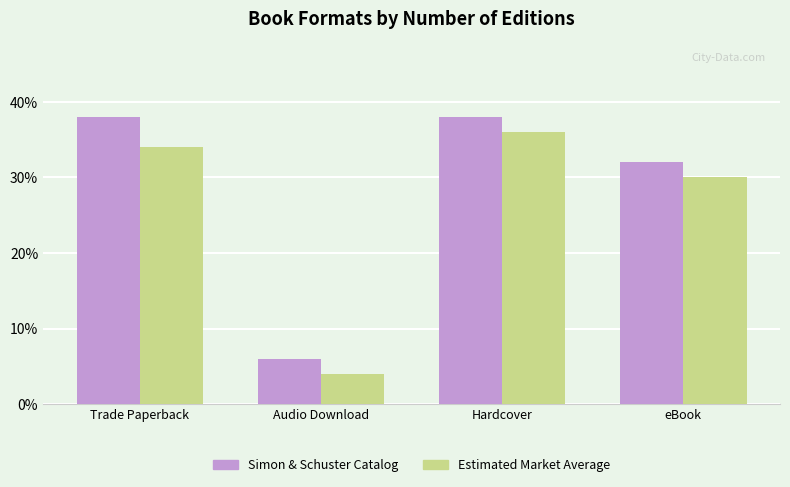

At eBook, list the series in order from smallest to largest.

Estimated Market Average, Simon & Schuster Catalog